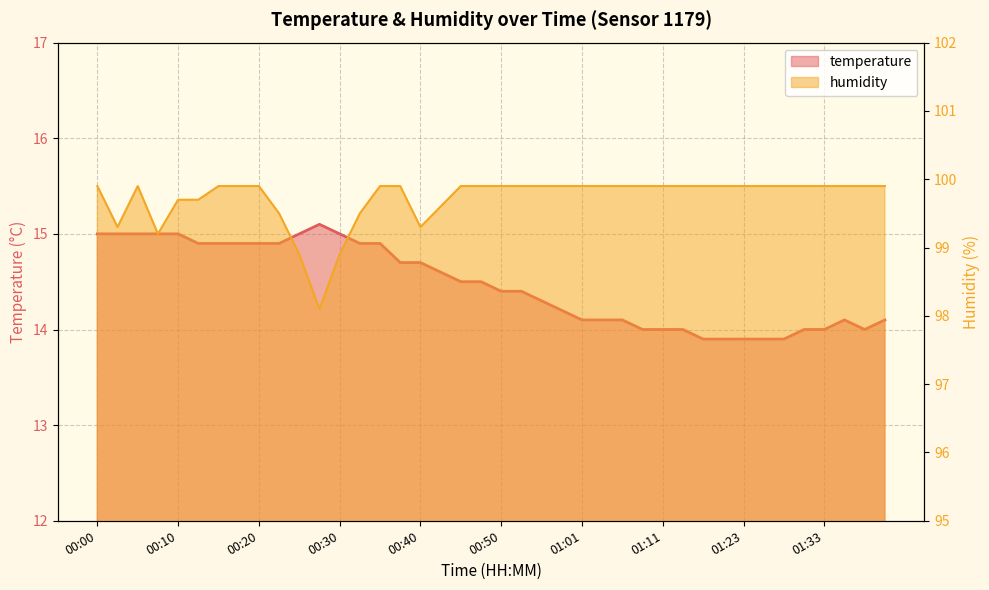

At how many categories does at least one series exceed 15?

40